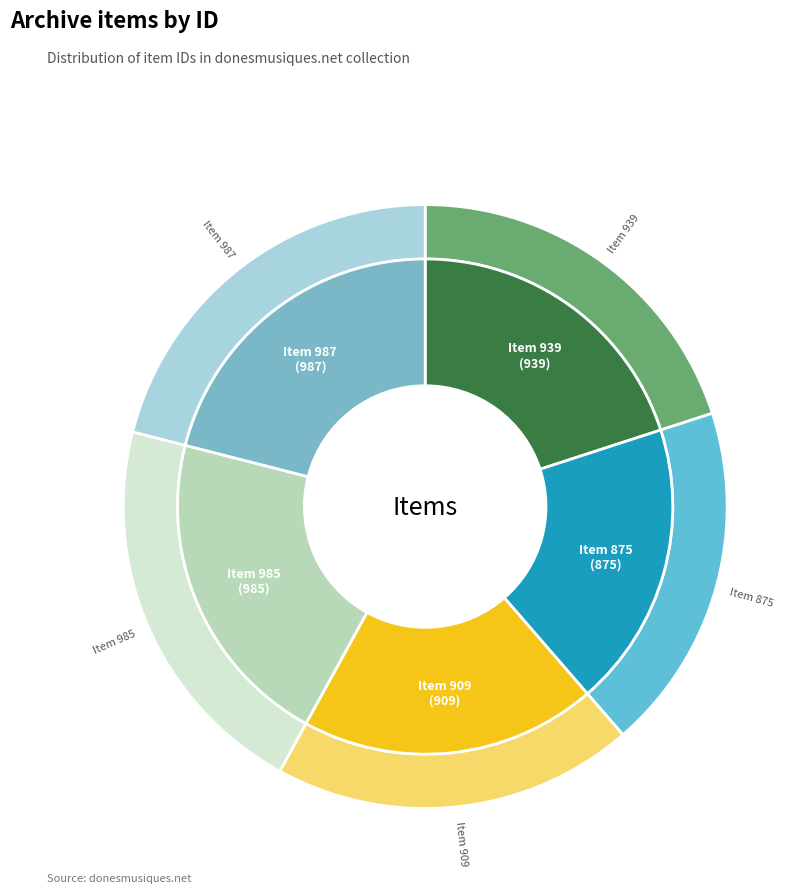

Rank the categories by value from lowest to highest.

items/show/875, items/show/909, items/show/939, items/show/985, items/show/987